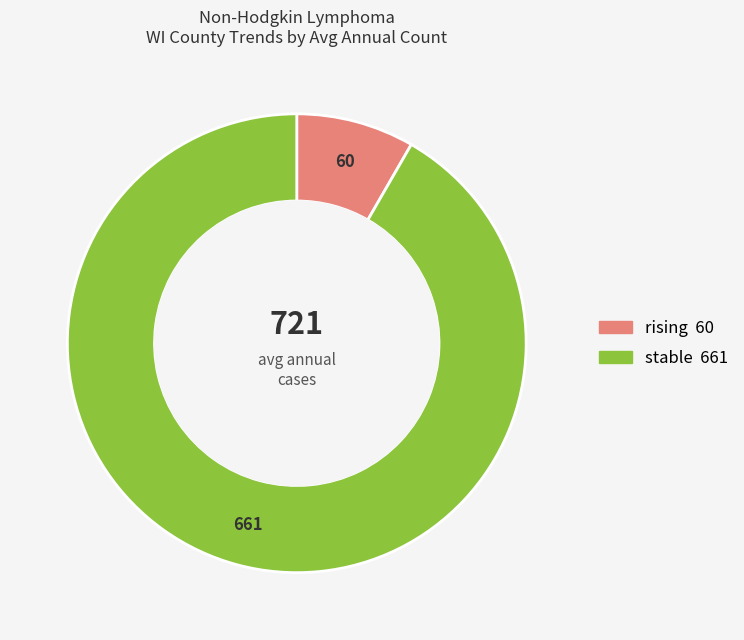

Is it true that rising is 1% of the pie?

False